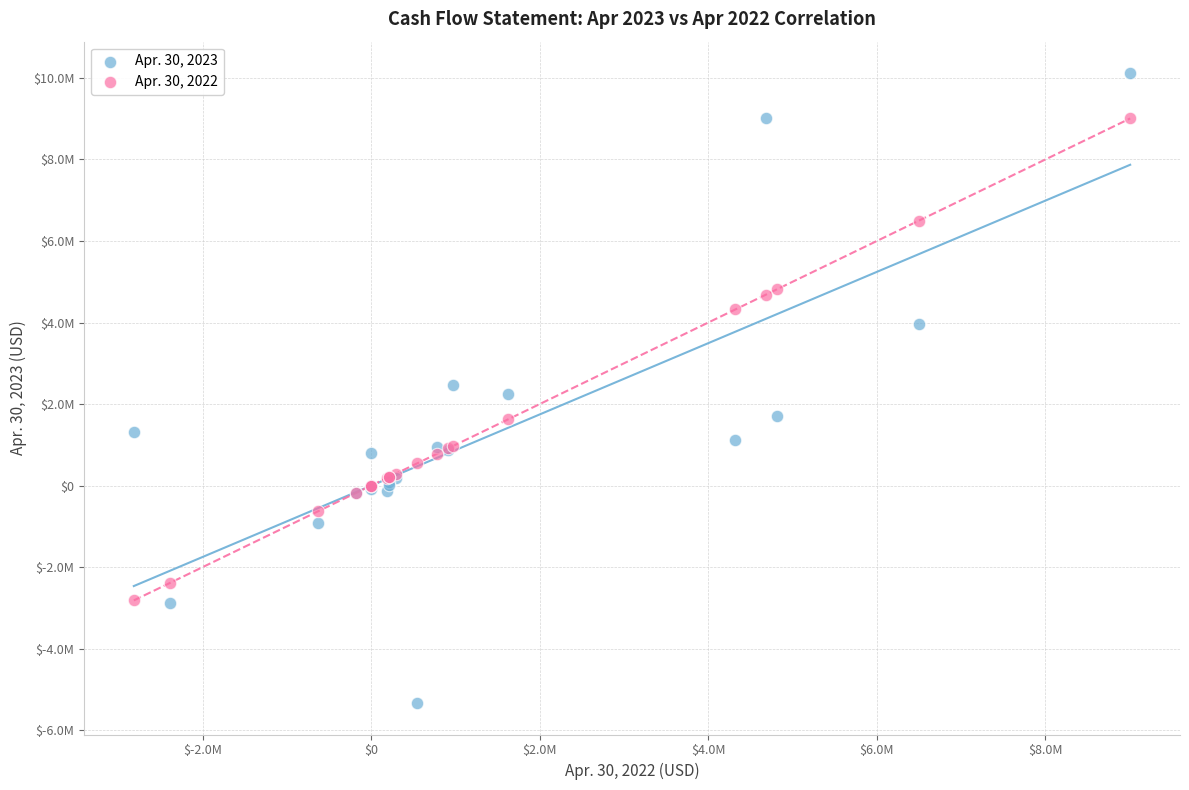

Which series reaches the maximum Y coordinate?

Apr. 30, 2023